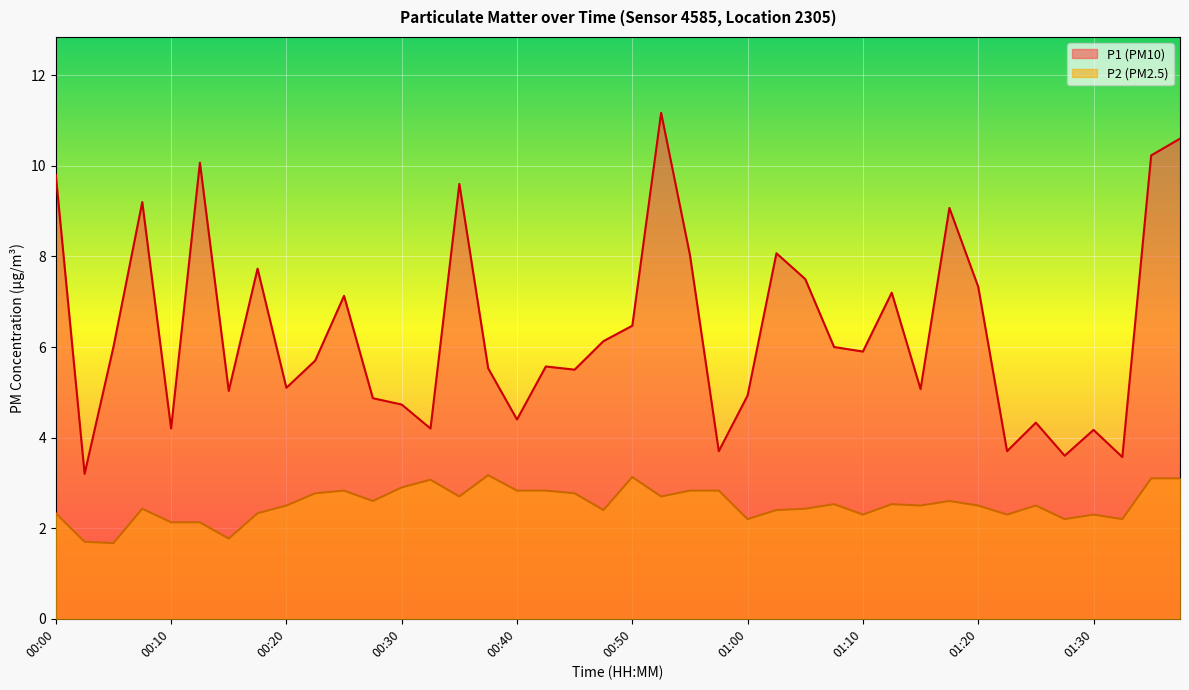

Where does the P2 series first go above 2?

00:00